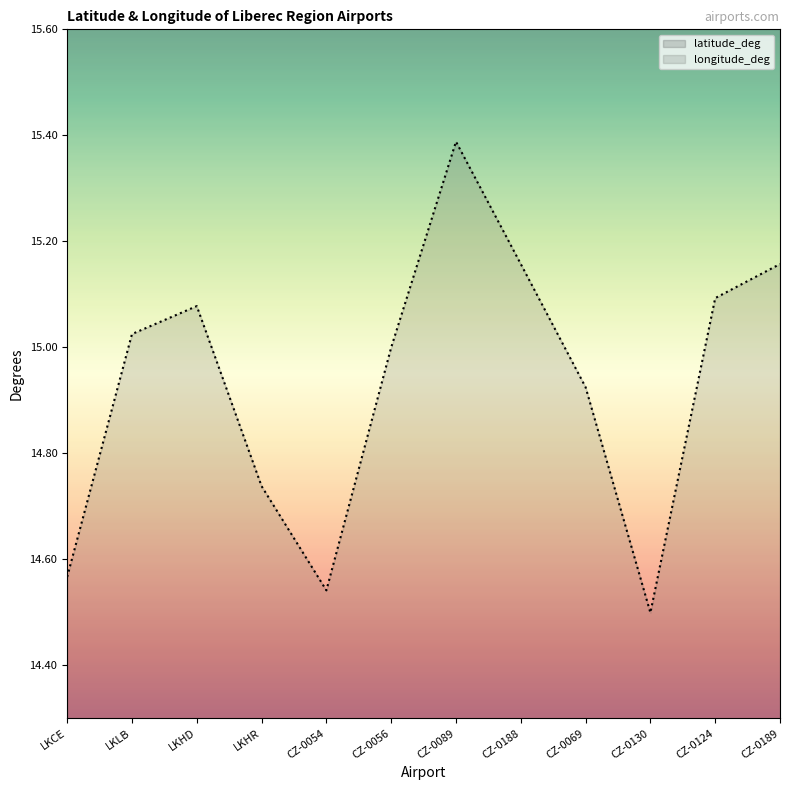

How many data points in longitude_deg are above 15?

6